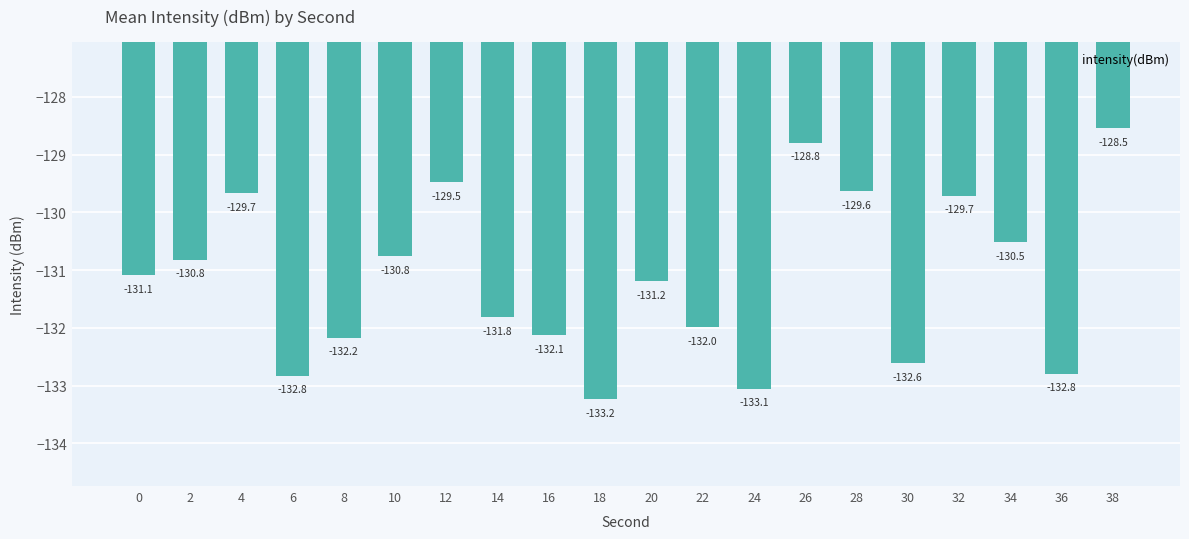

The value at 6 is -132.8. True or false?

True